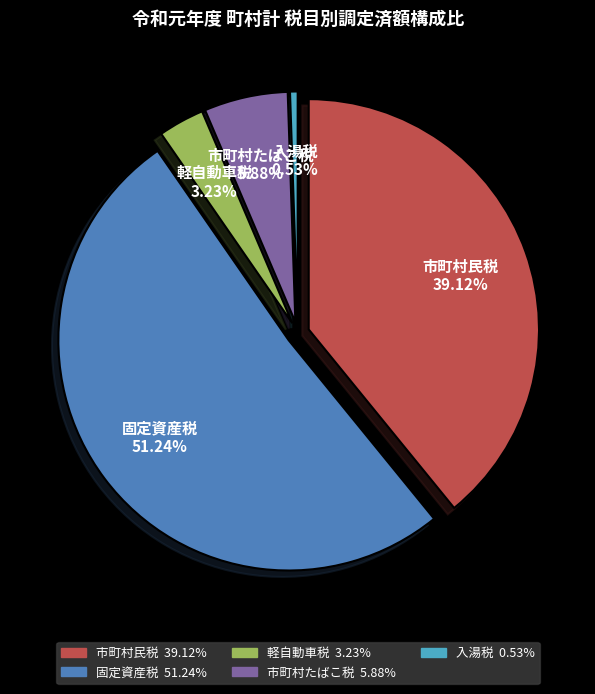

Rank the categories by value from lowest to highest.

入湯税, 軽自動車税, 市町村たばこ税, 市町村民税, 固定資産税